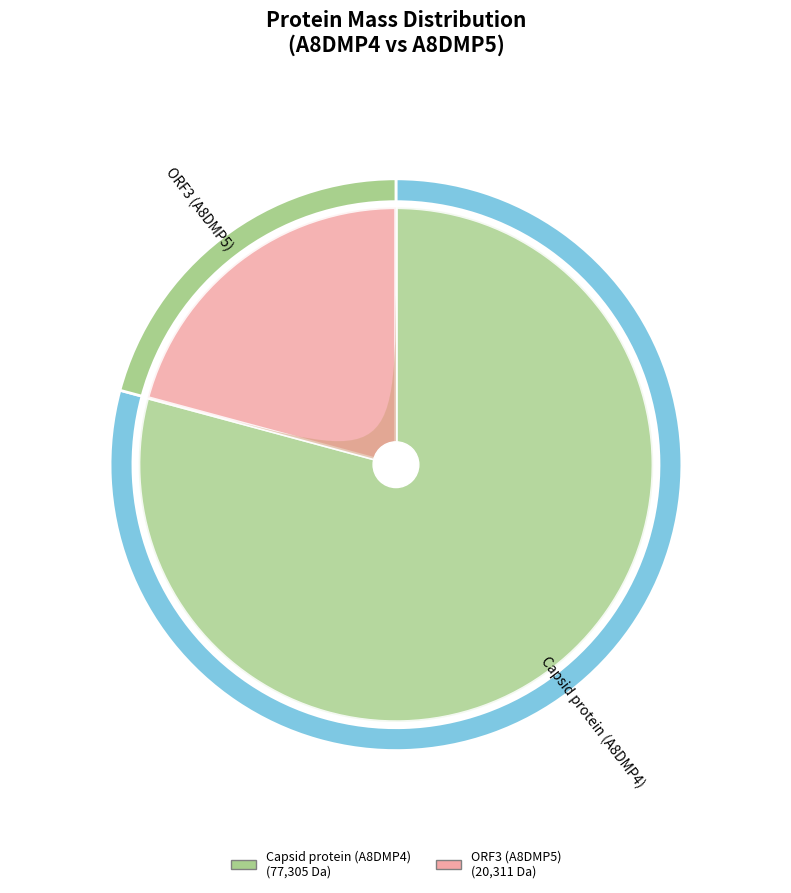

Count the number of slices in the pie.

2